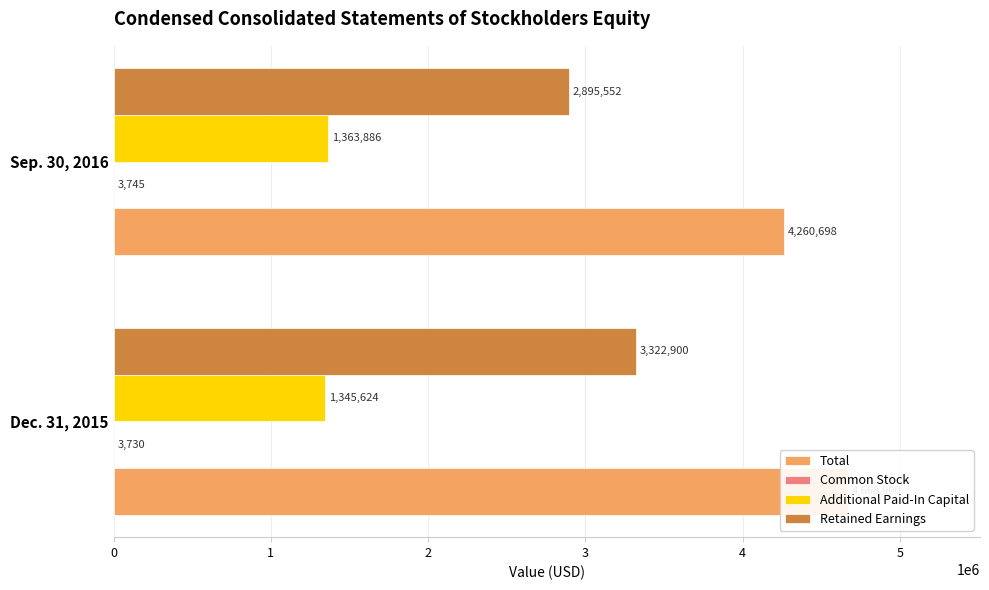

Which series changed the most between Dec. 31, 2015 and Sep. 30, 2016?

Retained Earnings